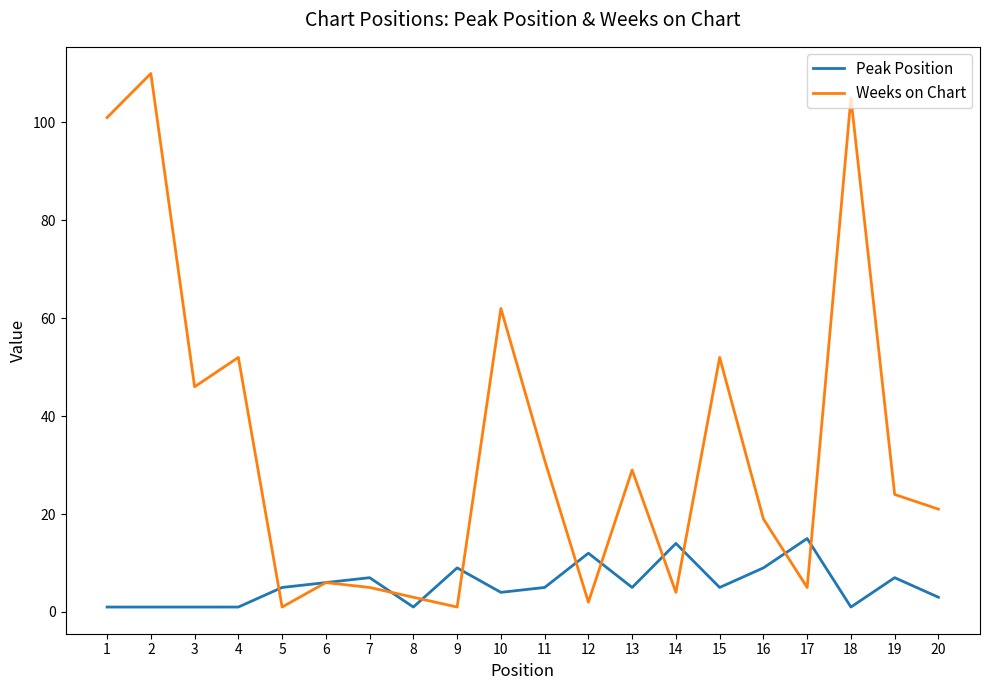

After their last crossing, which series has the higher values: Weeks on Chart or Peak Position?

Weeks on Chart